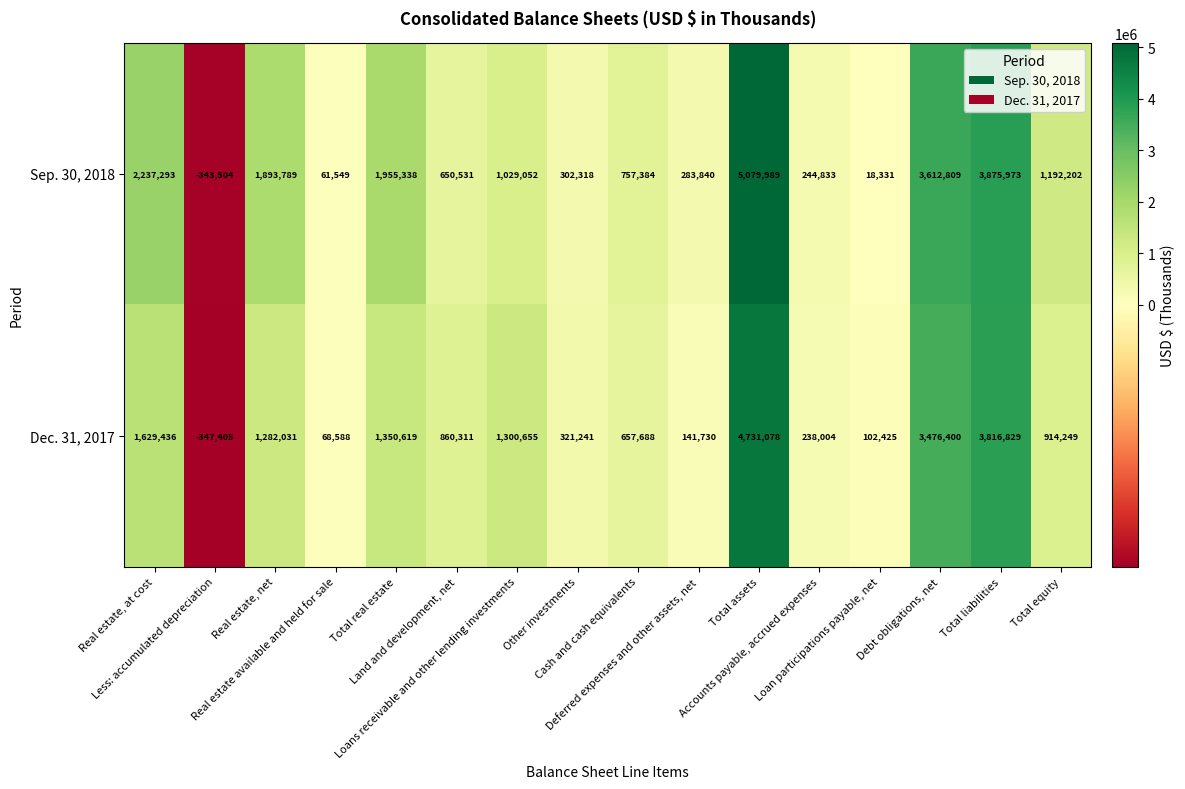

Which series has the largest range (max minus min)?

Sep. 30, 2018